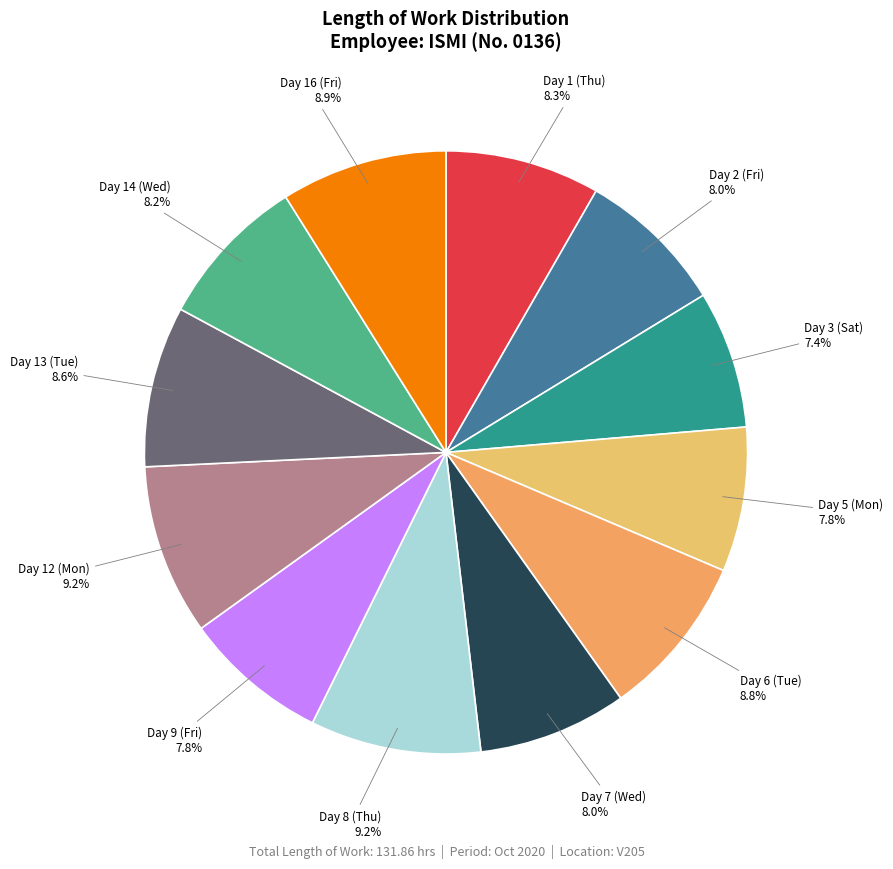

To the nearest percent, what is the difference between the largest and smallest slice percentages?

2%